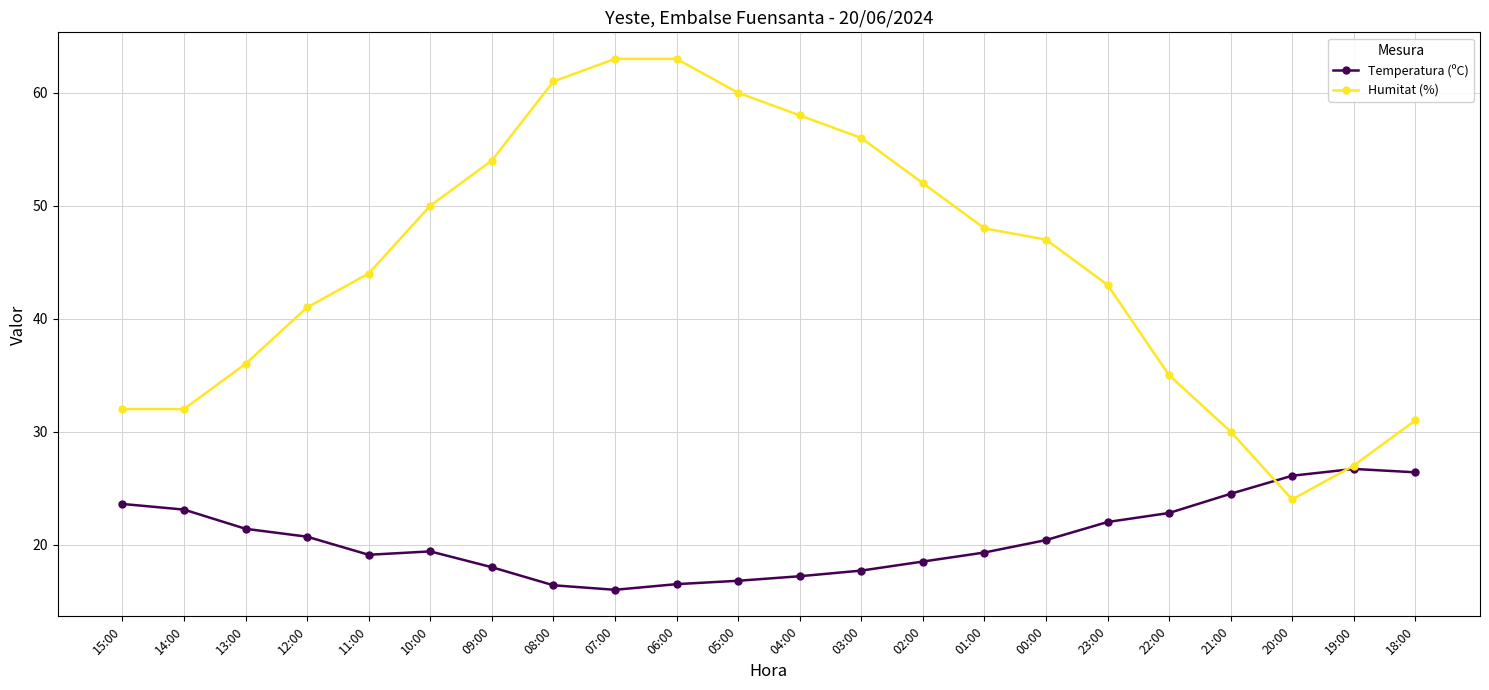

Is this an area chart (filled region under the line)?

No